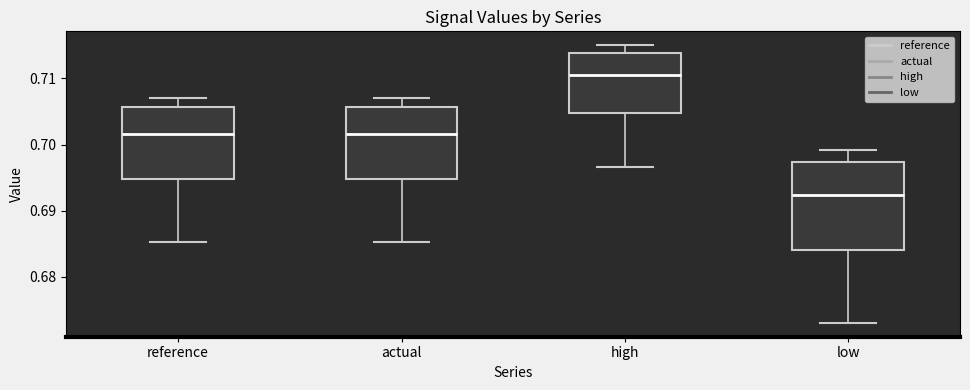

Where is the lower edge of the box for reference on the y-axis? The values are not printed on the chart, so give them approximately, as read against the axis.

0.695